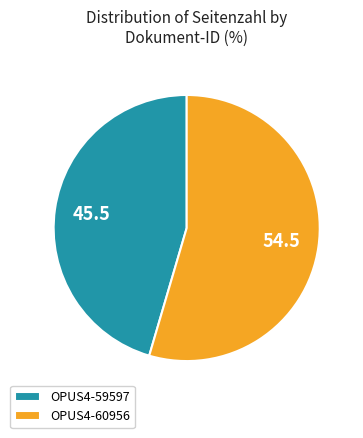

Is it true that OPUS4-59597 is 57% of the pie?

False